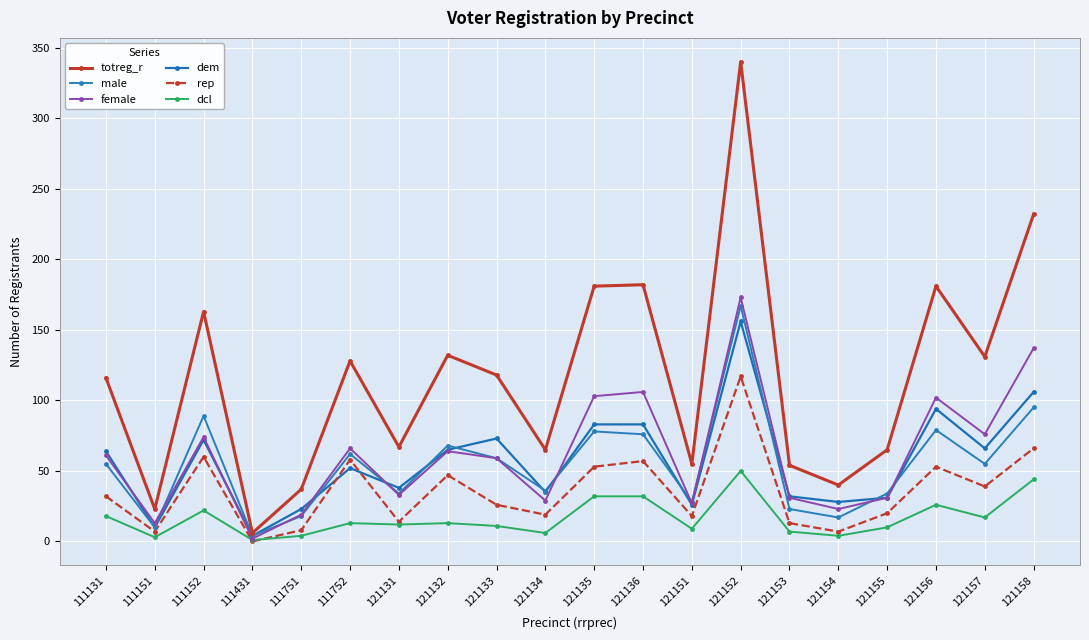

Reading right to left, extract all data points from this chart.

totreg_r: 121158=232	121157=131	121156=181	121155=65	121154=40	121153=54	121152=340	121151=55	121136=182	121135=181	121134=65	121133=118	121132=132	121131=67	111752=128	111751=37	111431=6	111152=163	111151=23	111131=116
male: 121158=95	121157=55	121156=79	121155=34	121154=17	121153=23	121152=167	121151=28	121136=76	121135=78	121134=36	121133=59	121132=68	121131=34	111752=62	111751=18	111431=4	111152=89	111151=10	111131=55
female: 121158=137	121157=76	121156=102	121155=31	121154=23	121153=31	121152=173	121151=27	121136=106	121135=103	121134=29	121133=59	121132=64	121131=33	111752=66	111751=19	111431=2	111152=74	111151=13	111131=61
dem: 121158=106	121157=66	121156=94	121155=31	121154=28	121153=32	121152=156	121151=26	121136=83	121135=83	121134=35	121133=73	121132=65	121131=38	111752=52	111751=23	111431=4	111152=72	111151=10	111131=64
rep: 121158=66	121157=39	121156=53	121155=20	121154=7	121153=13	121152=117	121151=18	121136=57	121135=53	121134=19	121133=26	121132=47	121131=14	111752=58	111751=8	111431=0	111152=60	111151=7	111131=32
dcl: 121158=44	121157=17	121156=26	121155=10	121154=4	121153=7	121152=50	121151=9	121136=32	121135=32	121134=6	121133=11	121132=13	121131=12	111752=13	111751=4	111431=1	111152=22	111151=3	111131=18